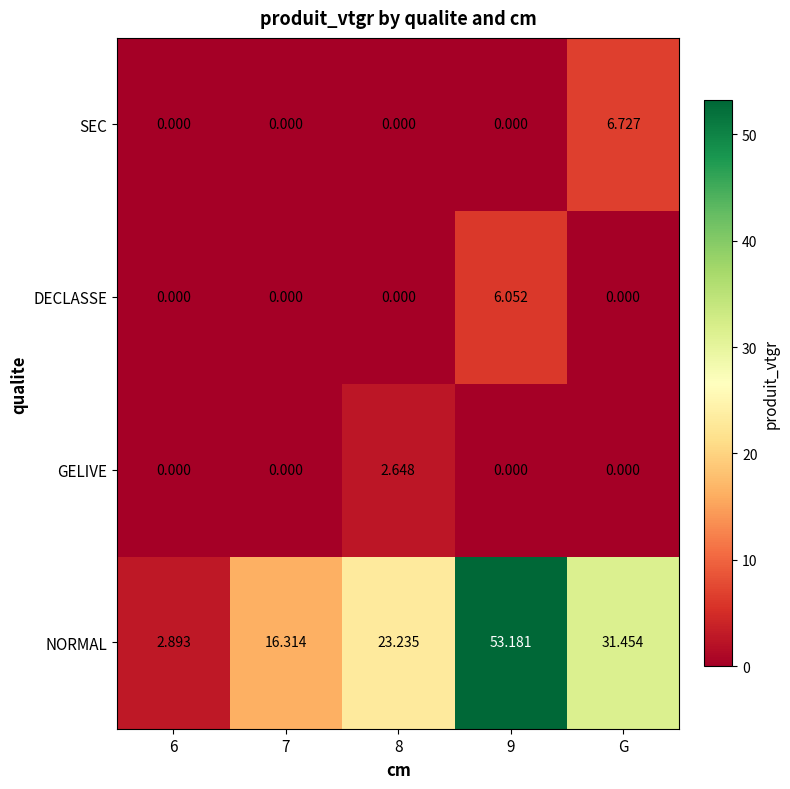

Which series has the largest total across all categories?

NORMAL